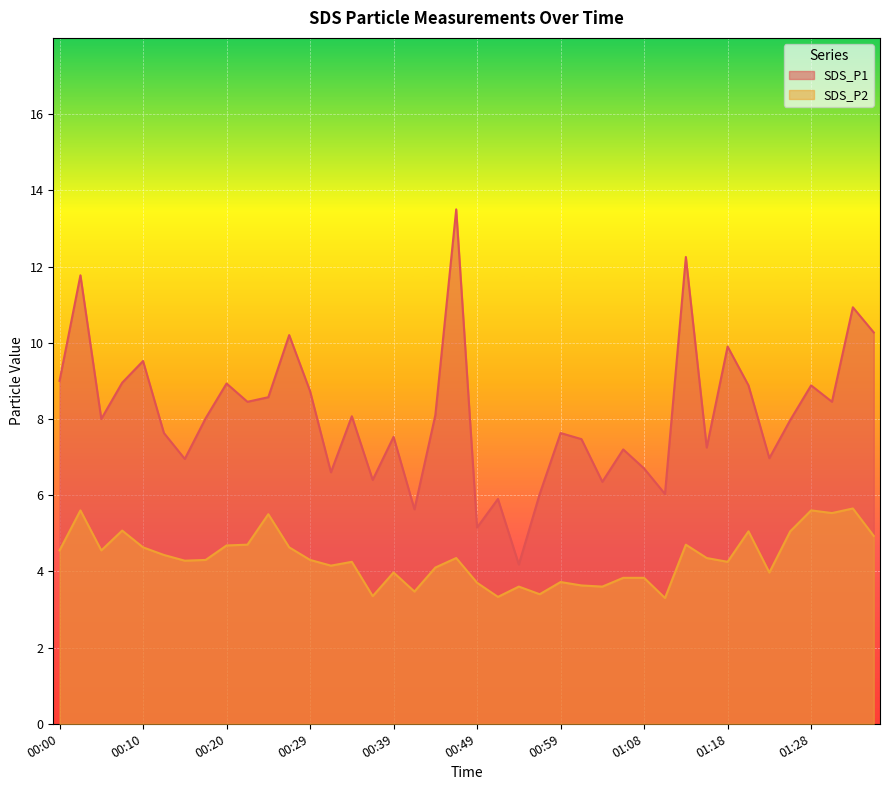

How many data points in SDS_P1 are less than 8?

19